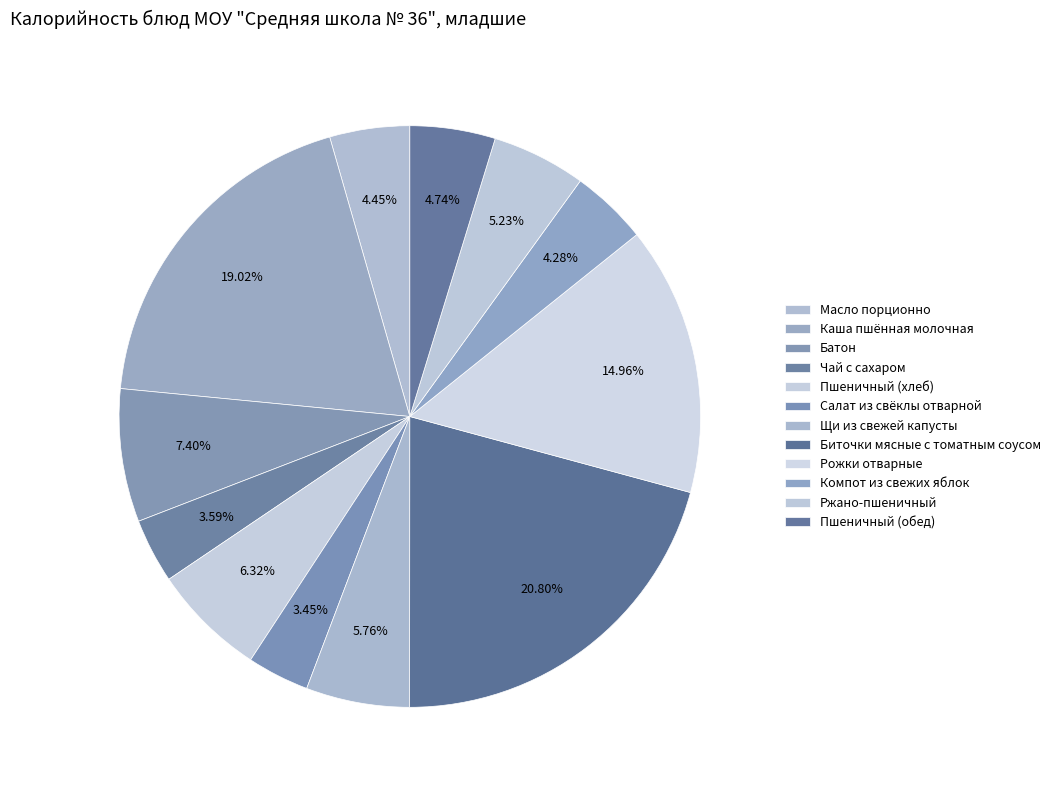

Which category has the biggest portion of the pie?

Биточки мясные с томатным соусом